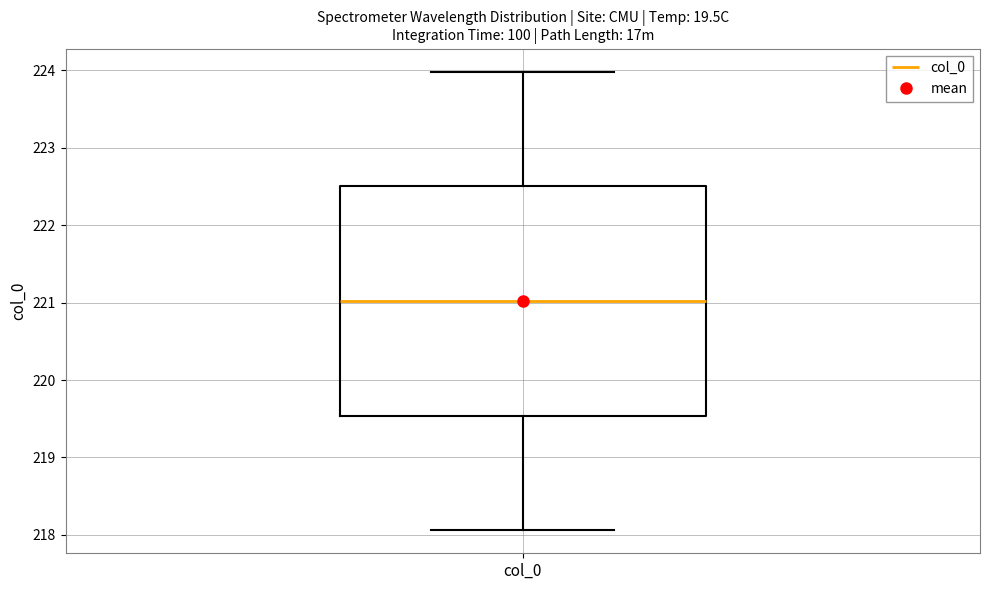

Where does the upper whisker of the box for col_0 end on the y-axis? The values are not printed on the chart, so give them approximately, as read against the axis.

224.0